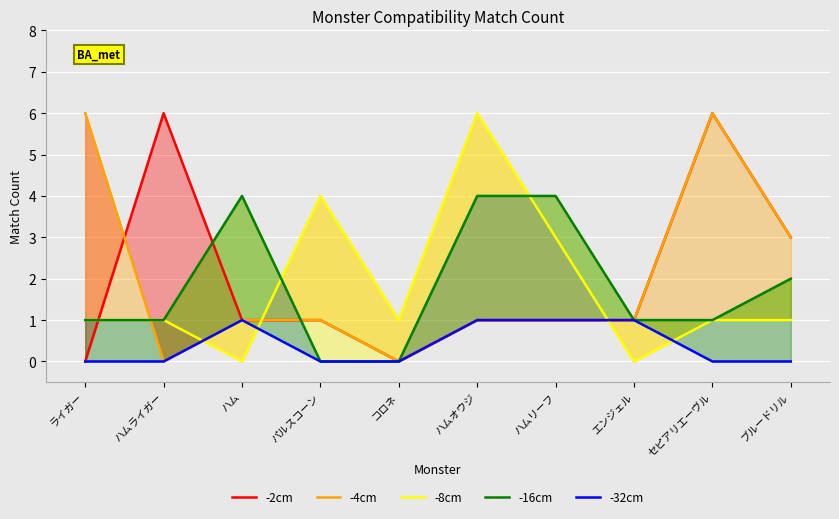

The value of -4cm at コロネ is 4. True or false?

False